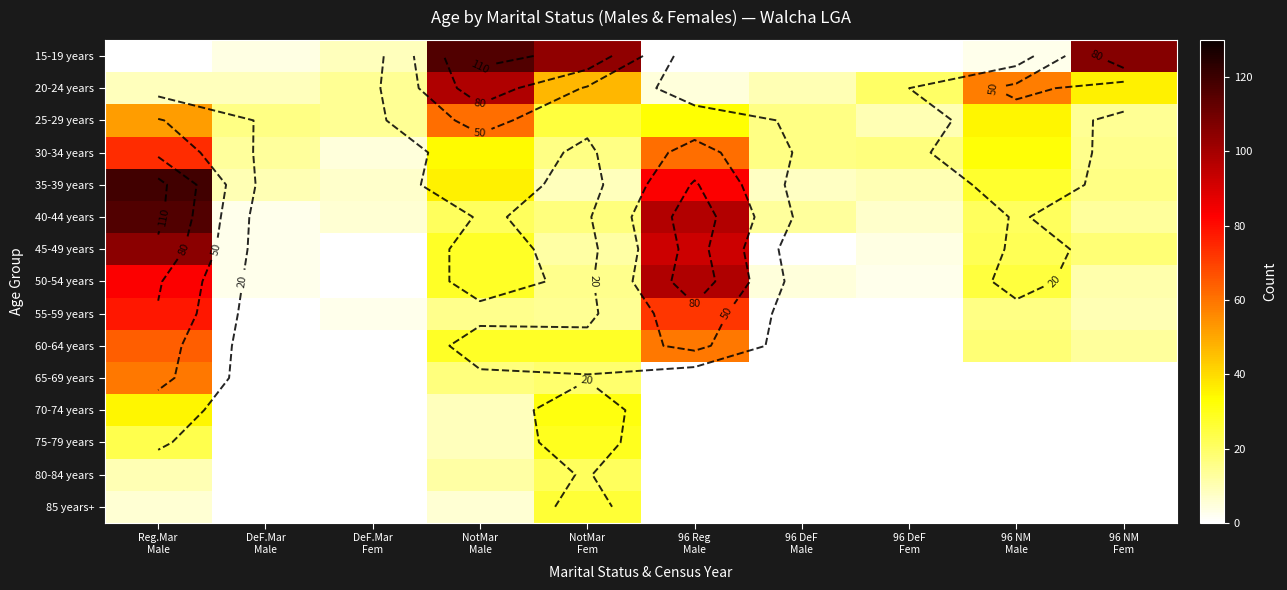

What is the maximum value shown in the chart?

119